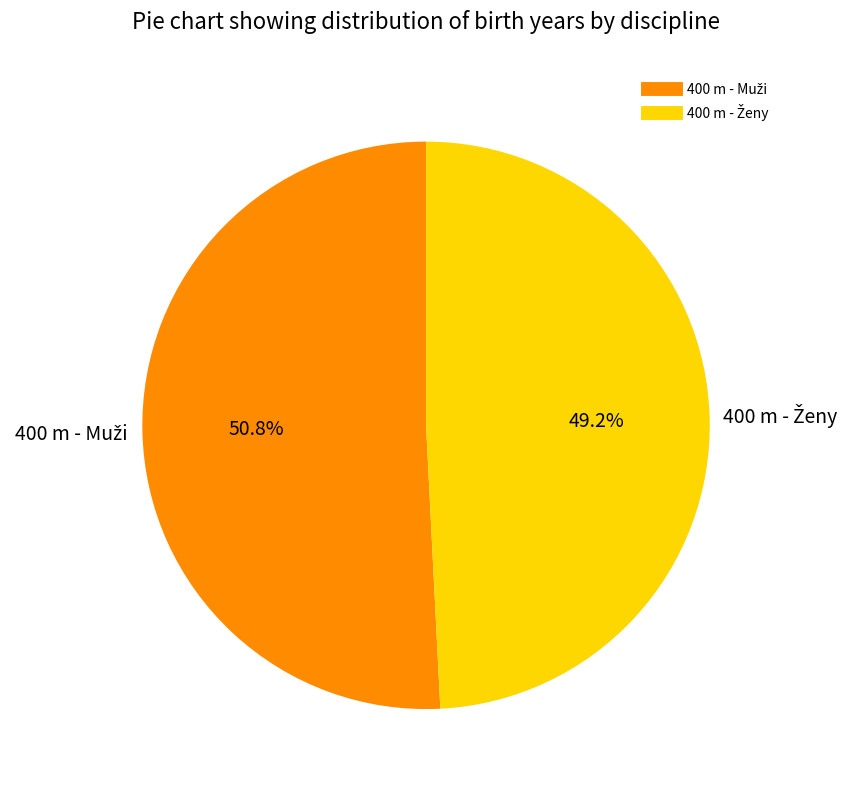

Does any single category account for the majority?

Yes